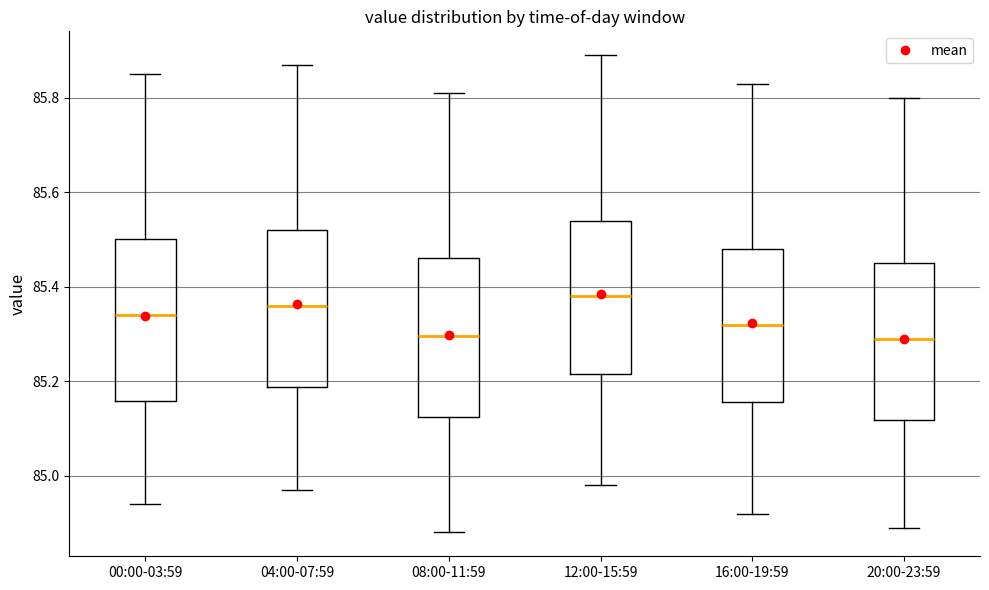

Reading left to right, transcribe this box plot: for each box, give where its median line is, the range the box spans, and where its two whiskers end, as read against the y-axis. The values are not printed on the chart, so give them approximately, as read against the axis.

00:00-03:59: median 85.34, box 85.16 to 85.50, whiskers 84.94 to 85.86
04:00-07:59: median 85.36, box 85.18 to 85.52, whiskers 84.98 to 85.88
08:00-11:59: median 85.30, box 85.12 to 85.46, whiskers 84.88 to 85.82
12:00-15:59: median 85.38, box 85.22 to 85.54, whiskers 84.98 to 85.90
16:00-19:59: median 85.32, box 85.16 to 85.48, whiskers 84.92 to 85.84
20:00-23:59: median 85.30, box 85.12 to 85.46, whiskers 84.90 to 85.80